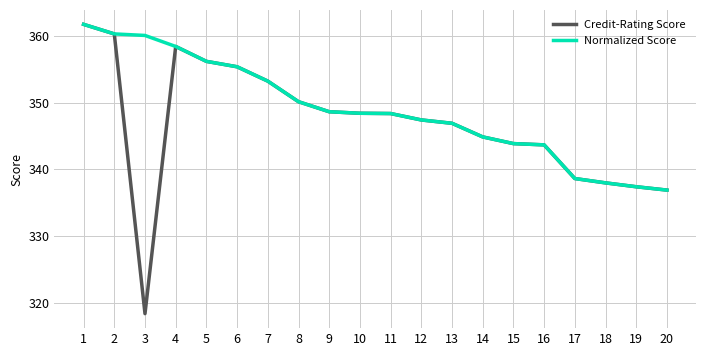

The value of Normalized Score at 4 is 127.5. True or false?

False